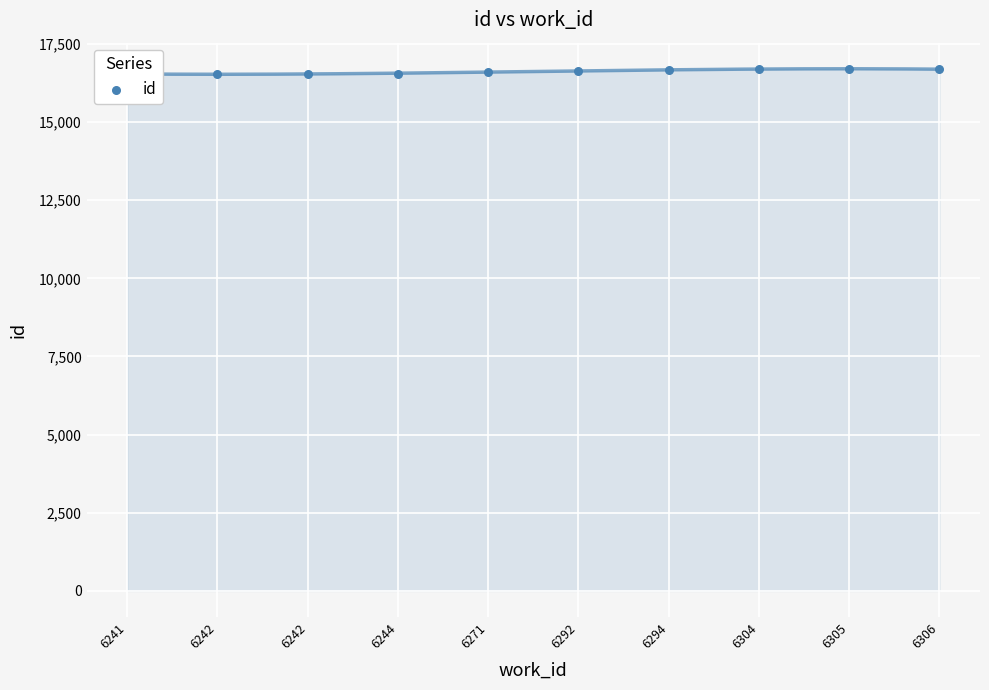

What is the change in value from 6241 to 6242?

+1